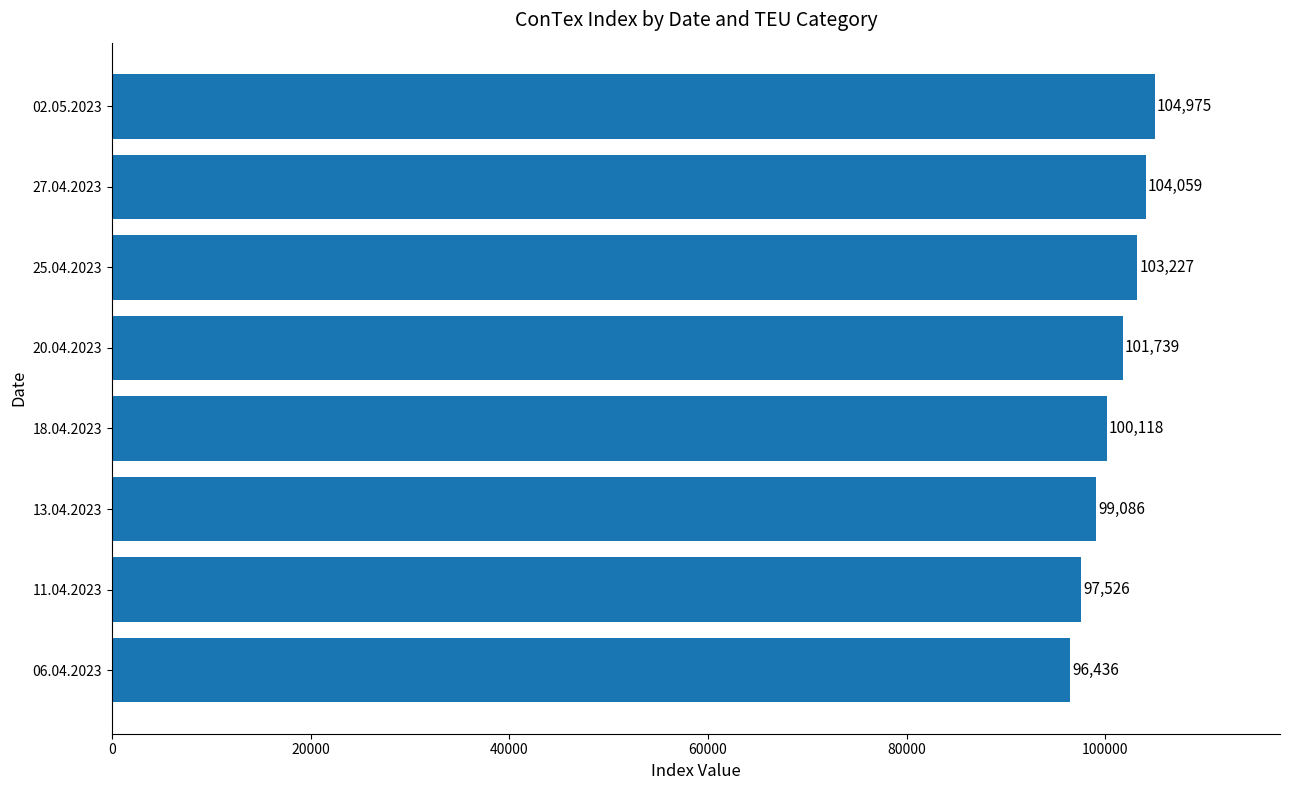

The chart shows a value of 103227 at 25.04.2023. True or false?

True